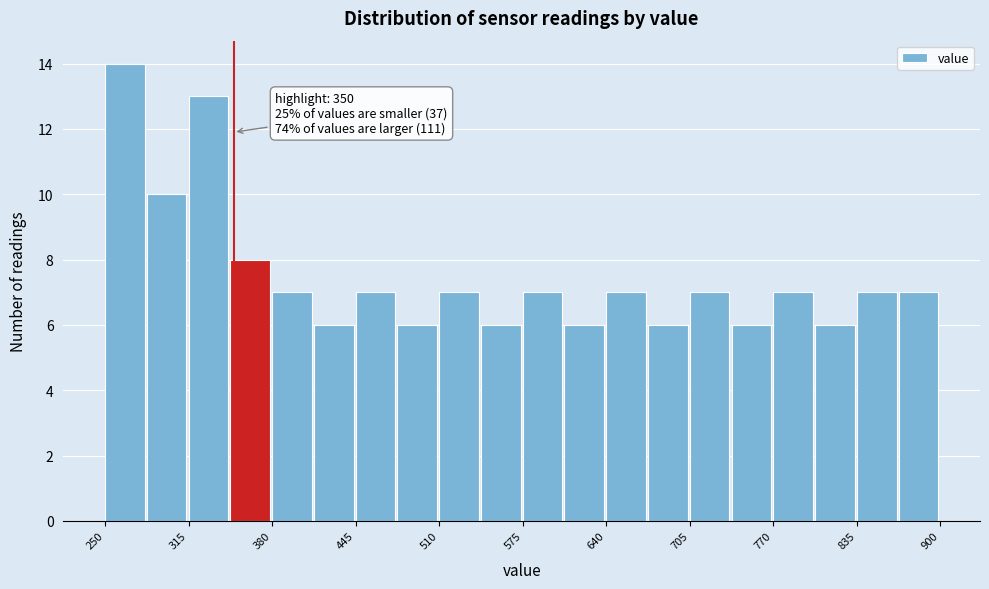

Around what value on the x-axis is the tallest bar? Give the approximate position of its centre, as read against the axis.

270